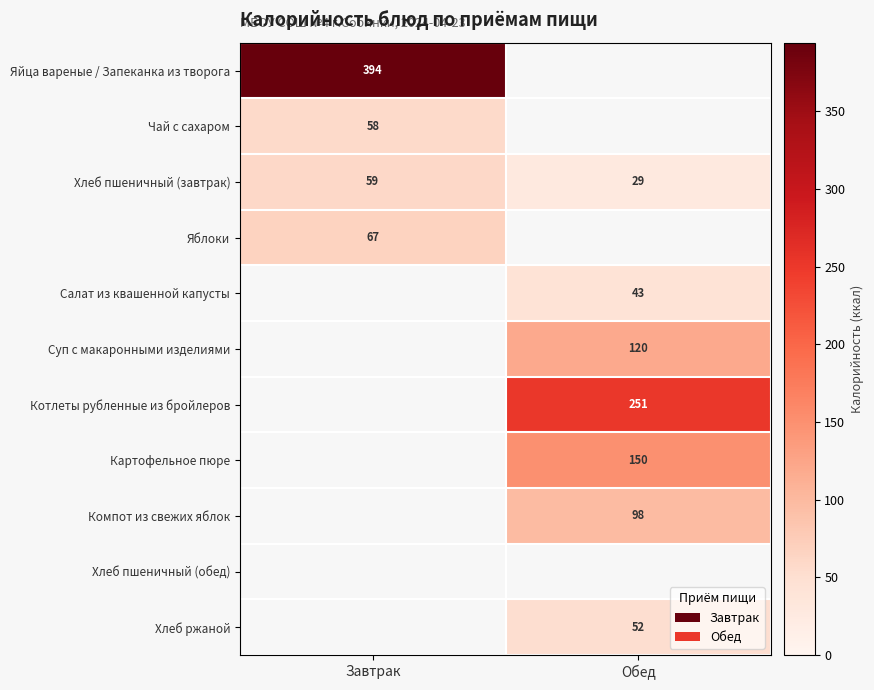

Which has a higher value, Завтрак or Обед?

Завтрак